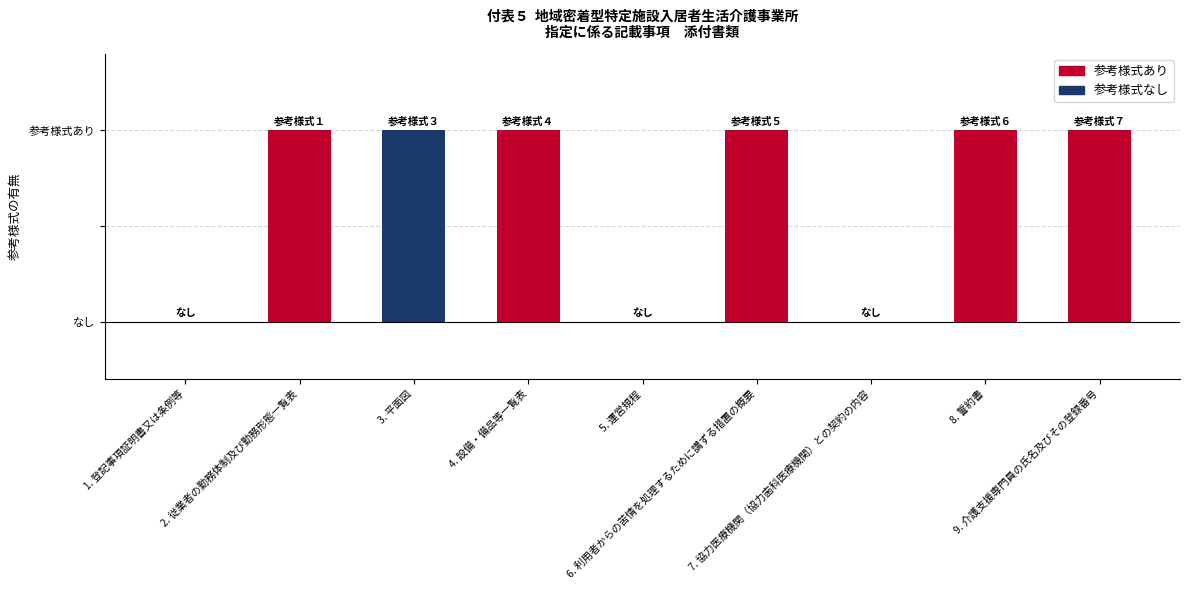

The value at 6. 利用者からの苦情を処理するために講ずる措置の概要 is 1. True or false?

True